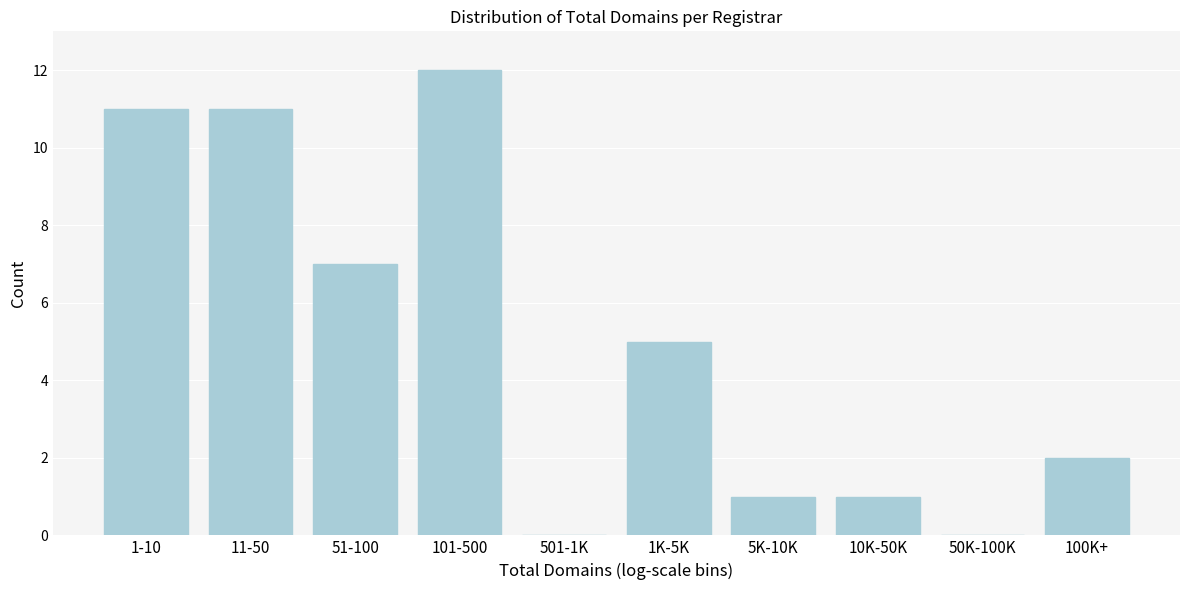

Reading left to right, what are all the values shown in this chart?

1-10=11	11-50=11	51-100=7	101-500=12	501-1K=0	1K-5K=5	5K-10K=1	10K-50K=1	50K-100K=0	100K+=2